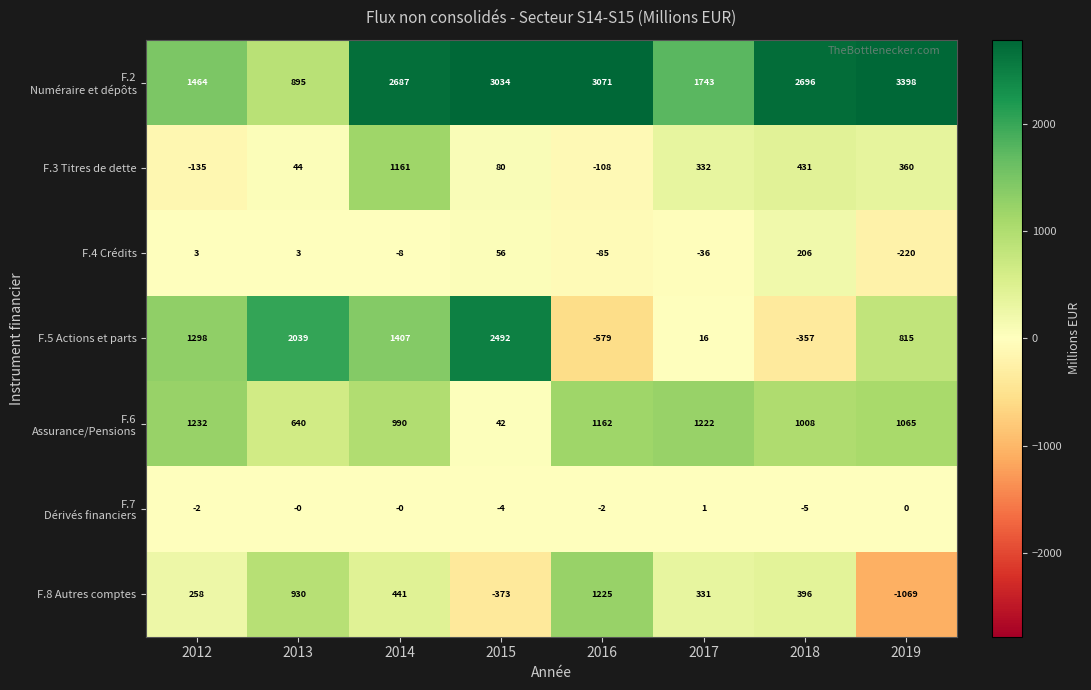

How many series are shown in this chart?

7